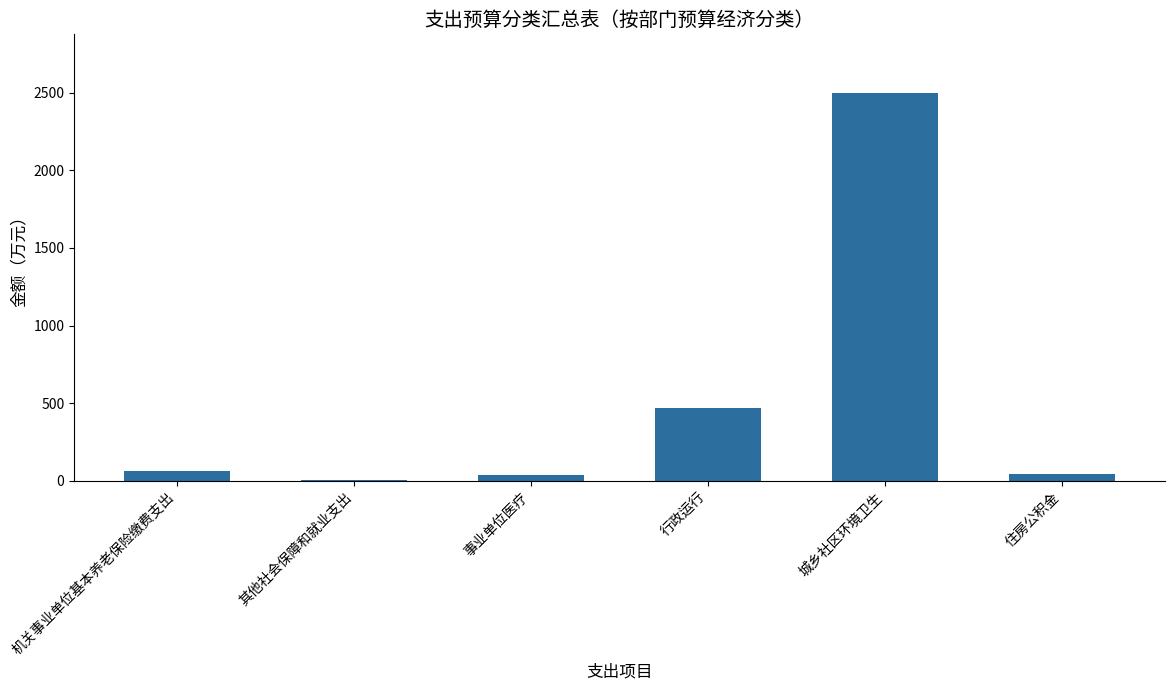

Where is the data nearest to the value 1253?

行政运行